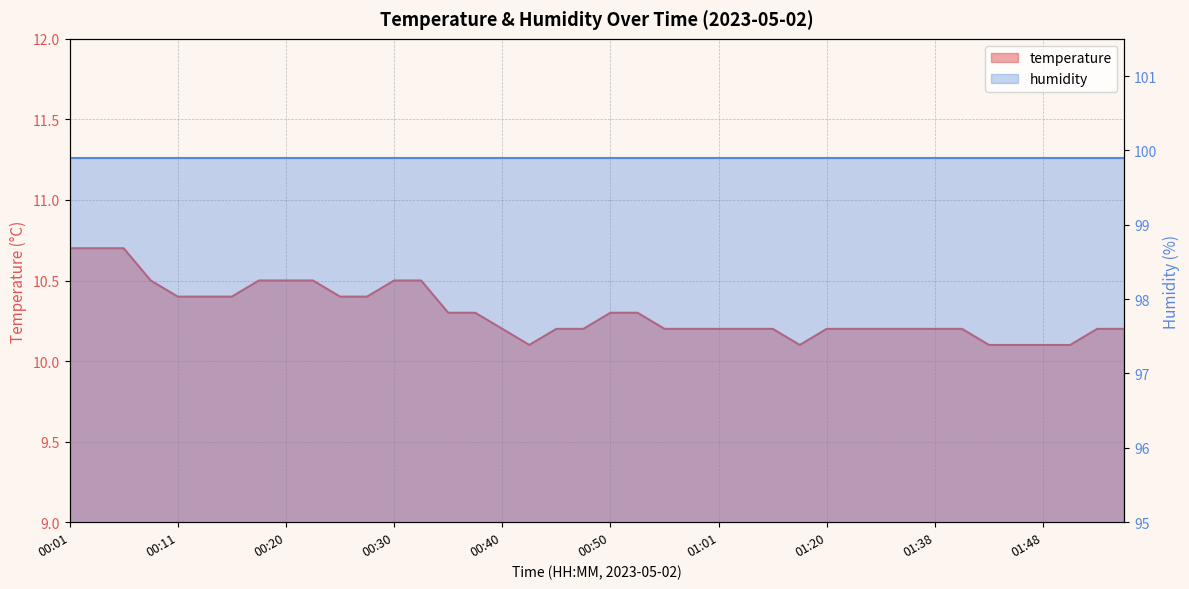

Reading left to right, what are all the values shown in this chart?

00:01=10.7	00:03=10.7	00:06=10.7	00:08=10.5	00:11=10.4	00:13=10.4	00:16=10.4	00:18=10.5	00:20=10.5	00:23=10.5	00:25=10.4	00:28=10.4	00:30=10.5	00:33=10.5	00:35=10.3	00:38=10.3	00:40=10.2	00:43=10.1	00:45=10.2	00:48=10.2	00:50=10.3	00:53=10.3	00:55=10.2	00:58=10.2	01:01=10.2	01:13=10.2	01:15=10.2	01:18=10.1	01:20=10.2	01:31=10.2	01:33=10.2	01:36=10.2	01:38=10.2	01:41=10.2	01:43=10.1	01:46=10.1	01:48=10.1	01:51=10.1	01:53=10.2	01:56=10.2